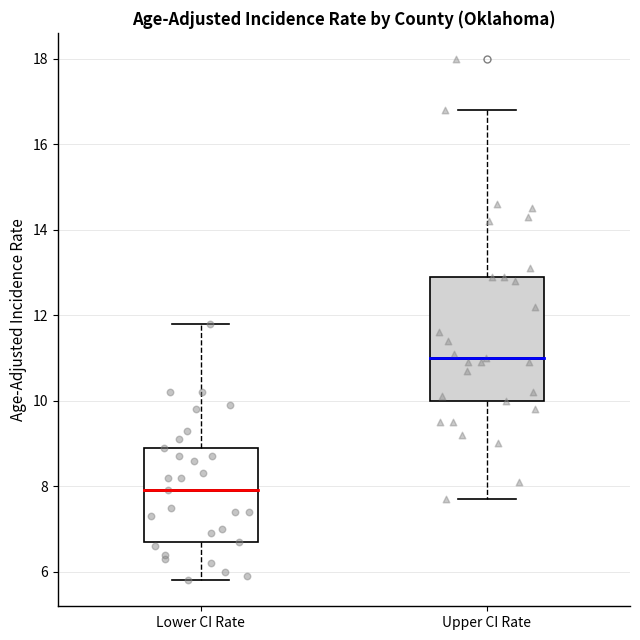

Where does the median line of the box for Upper CI Rate sit on the y-axis? The values are not printed on the chart, so give them approximately, as read against the axis.

11.0